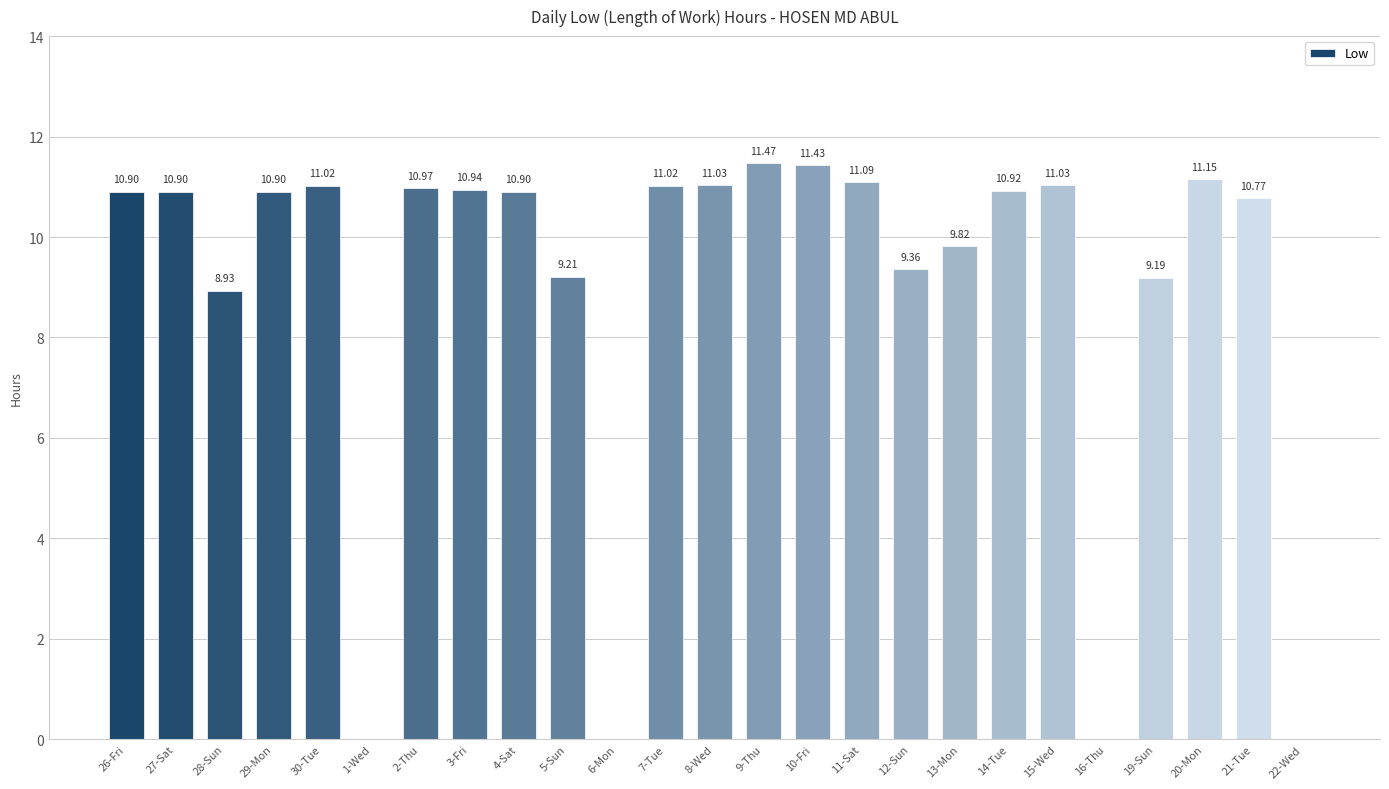

What is the ratio of the value at 7-Tue to the value at 30-Tue?

1.0